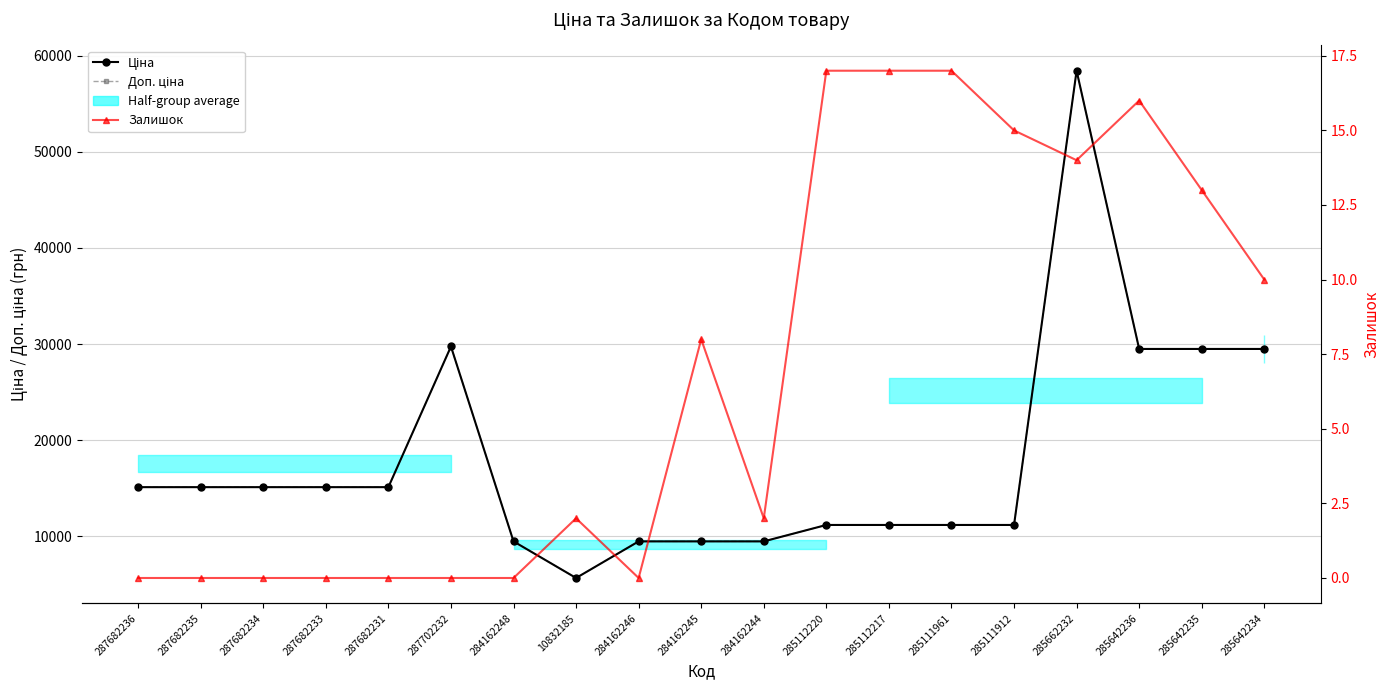

Rank the categories by Ціна value from lowest to highest.

10832185, 284162248, 284162246, 284162245, 284162244, 285112220, 285112217, 285111961, 285111912, 287682236, 287682235, 287682234, 287682233, 287682231, 285642236, 285642235, 285642234, 287702232, 285662232